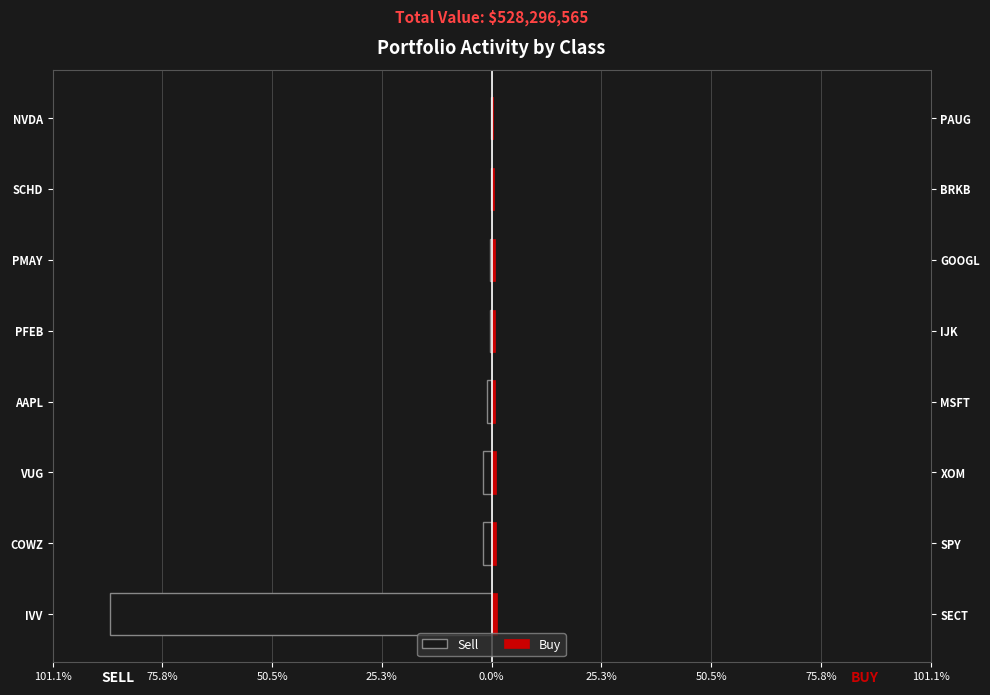

What is the difference between the maximum and minimum values in the Buy series?

0.8